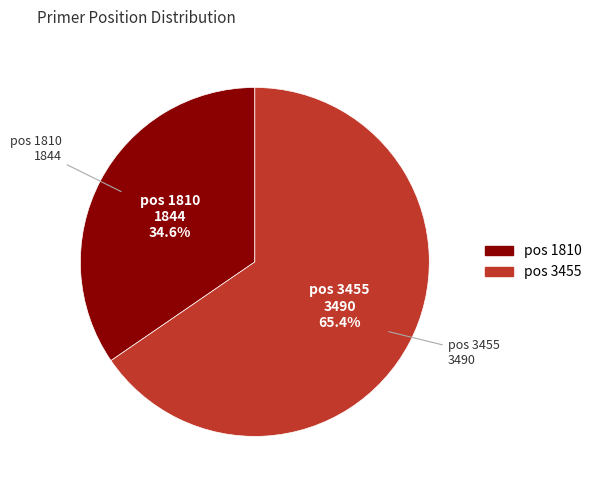

Is there any slice that represents more than half of the pie?

Yes